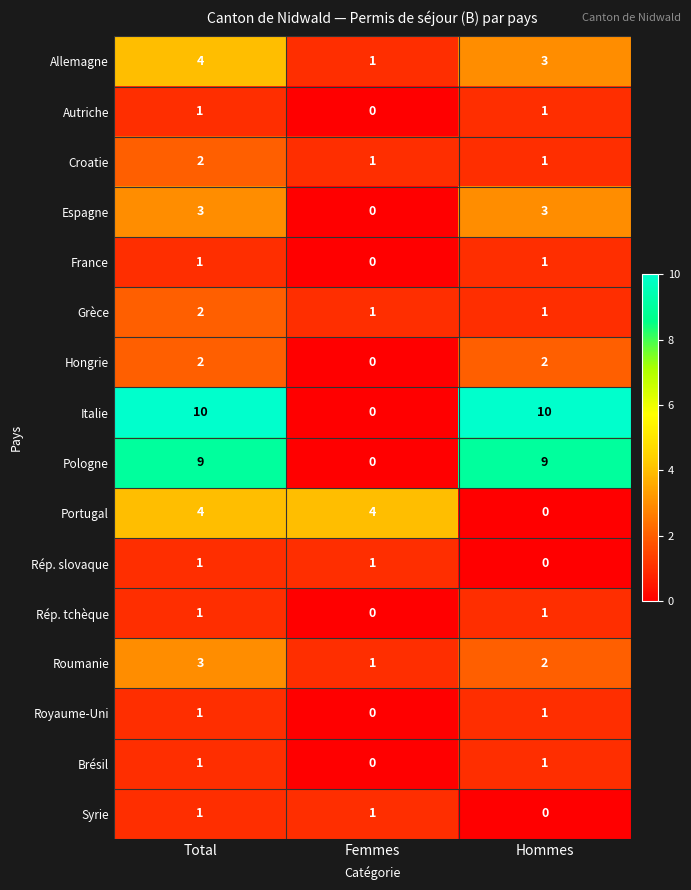

How many values in the Portugal series are below 4?

1